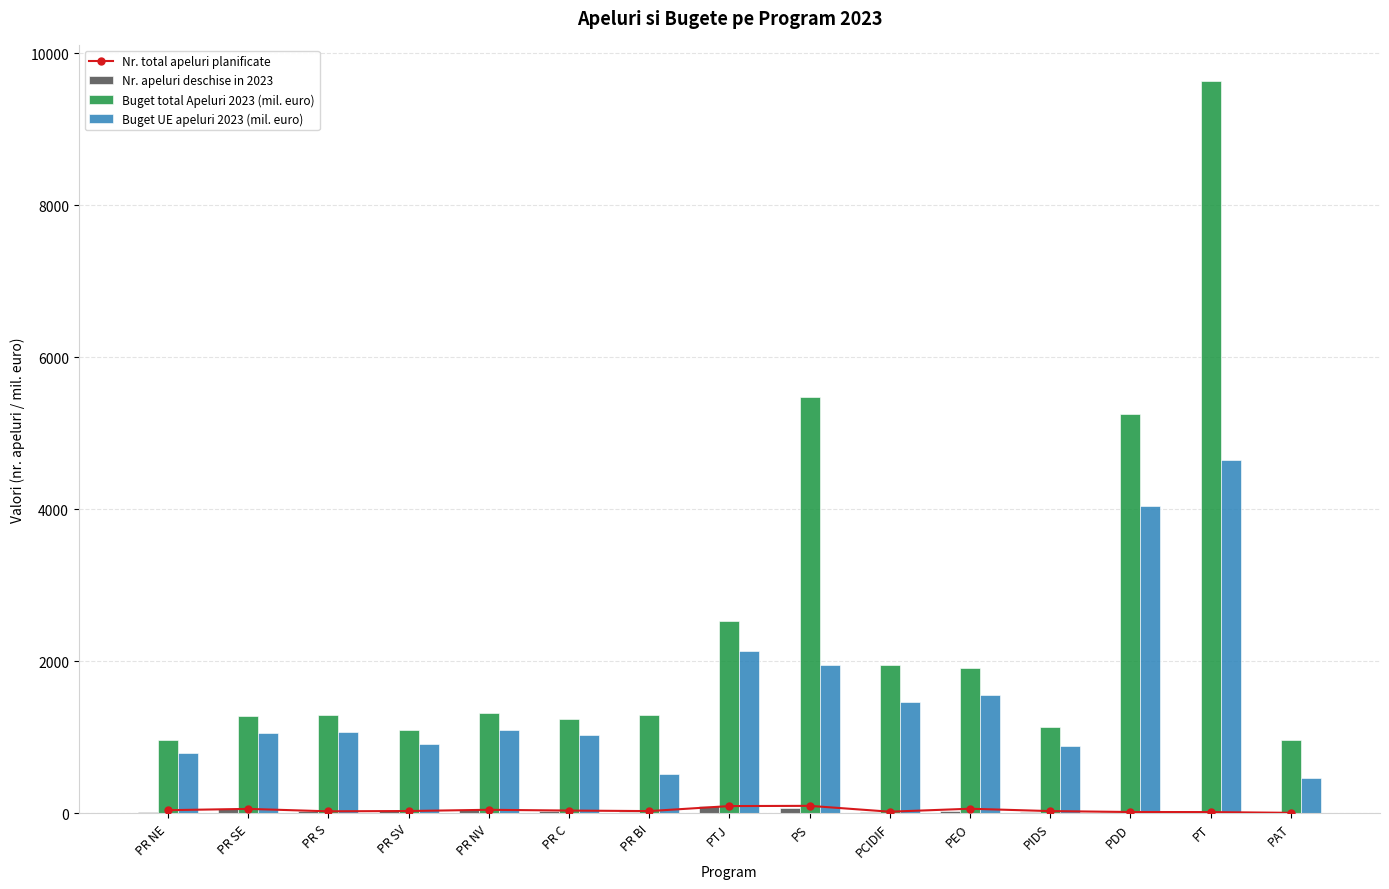

True or false: Nr. apeluri deschise in 2023 has a value of 22.0 at PR BI.

True